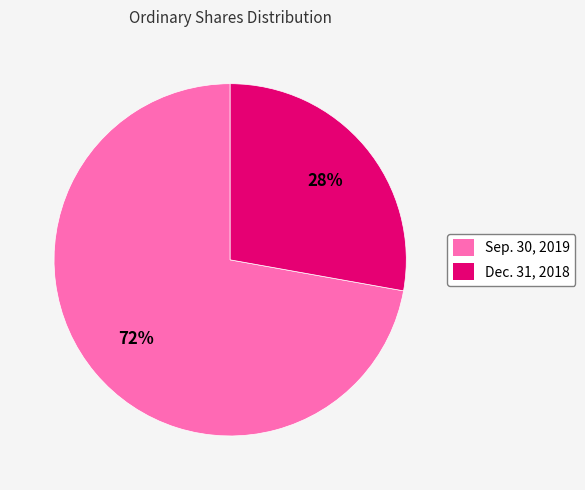

To the nearest percent, what is the difference between the Sep. 30, 2019 and Dec. 31, 2018 slice percentages?

44%